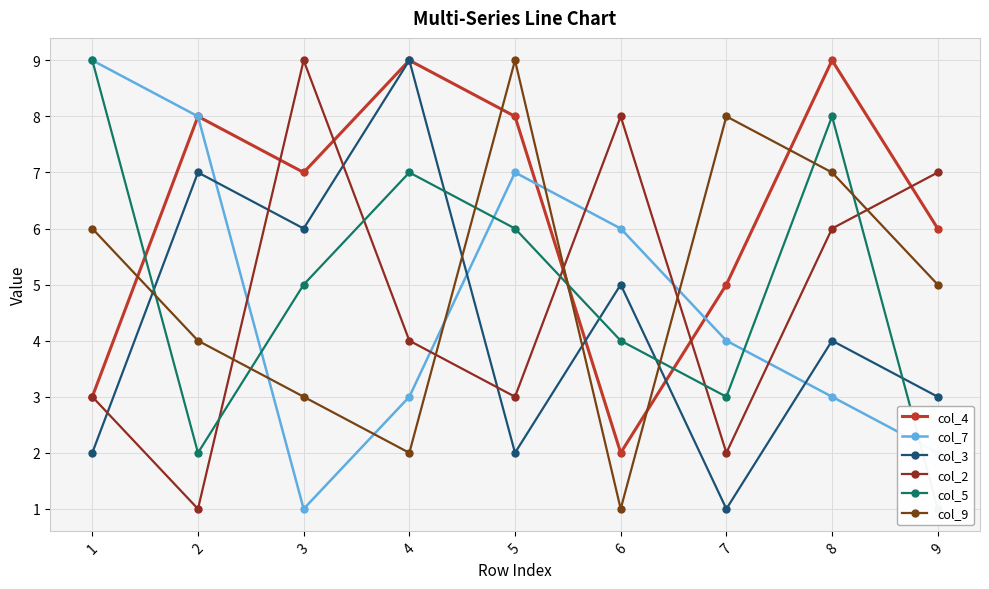

Reading left to right, list all the values displayed in this chart.

col_4: 1=3	2=8	3=7	4=9	5=8	6=2	7=5	8=9	9=6
col_7: 1=9	2=8	3=1	4=3	5=7	6=6	7=4	8=3	9=2
col_3: 1=2	2=7	3=6	4=9	5=2	6=5	7=1	8=4	9=3
col_2: 1=3	2=1	3=9	4=4	5=3	6=8	7=2	8=6	9=7
col_5: 1=9	2=2	3=5	4=7	5=6	6=4	7=3	8=8	9=1
col_9: 1=6	2=4	3=3	4=2	5=9	6=1	7=8	8=7	9=5